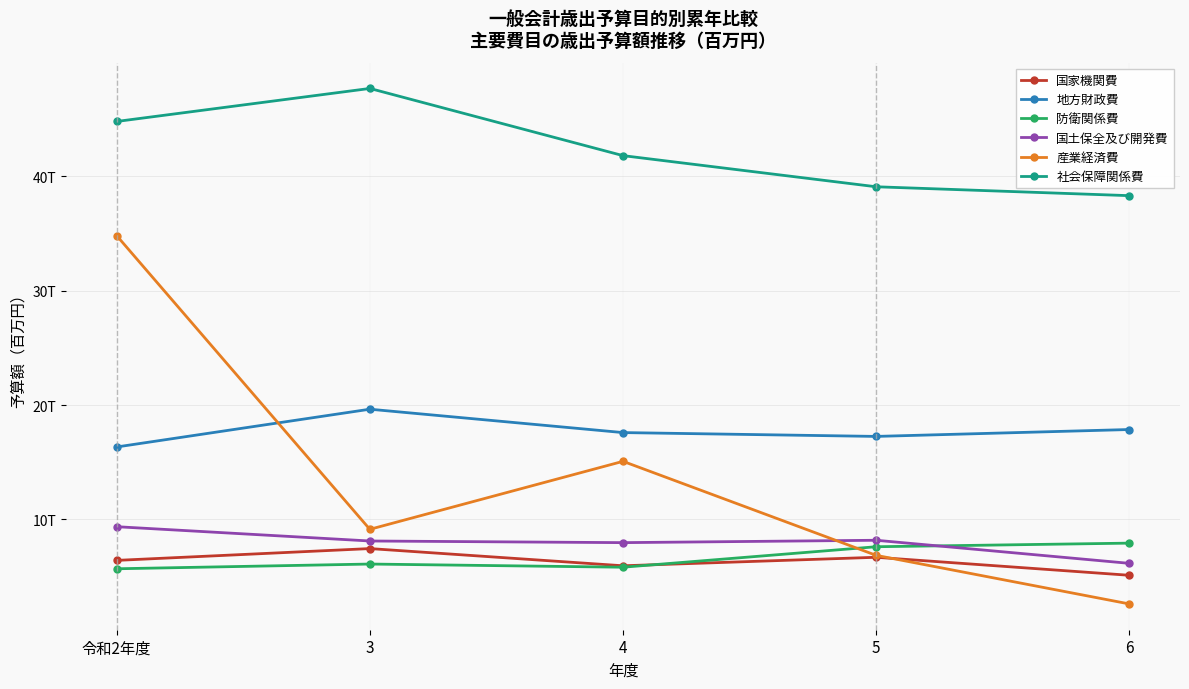

What is the value of the 地方財政費 point at the 1st from the left?

16333967